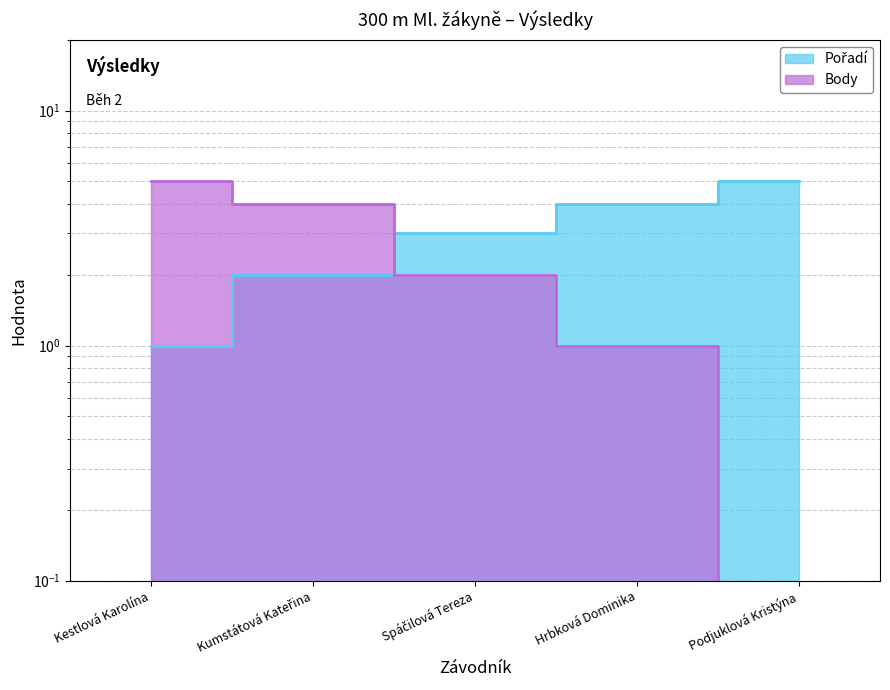

How many distinct data groups are displayed?

2